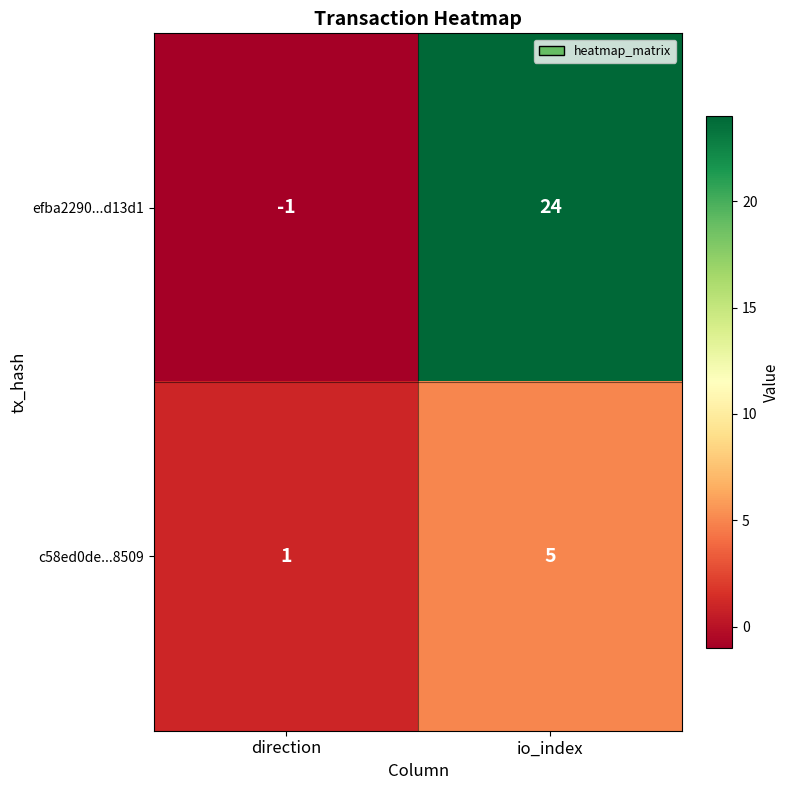

What is the difference between the maximum and minimum values in the c58ed0de...8509 series?

4